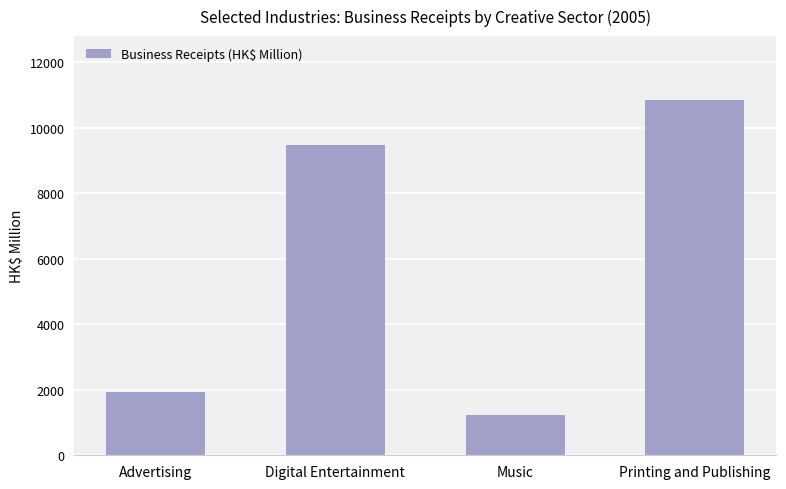

What value does the data have at Printing and Publishing?

10849